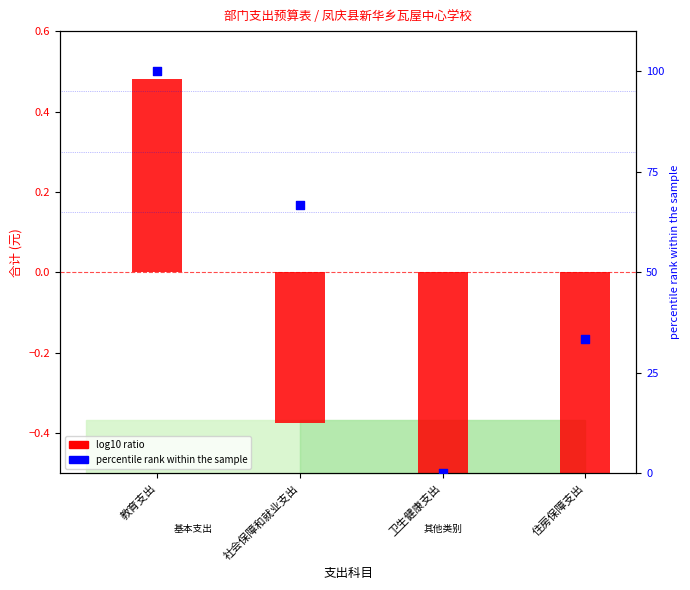

At how many categories does at least one series exceed 38?

2